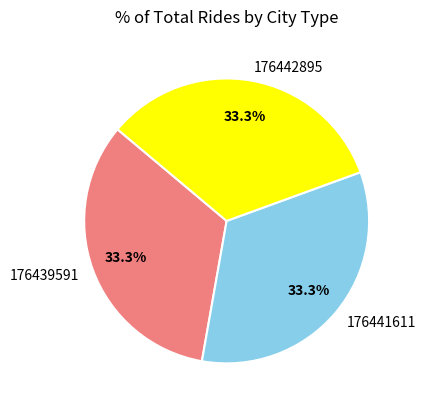

Approximately how many times larger is the value at 176439591 compared to 176441611?

1.0